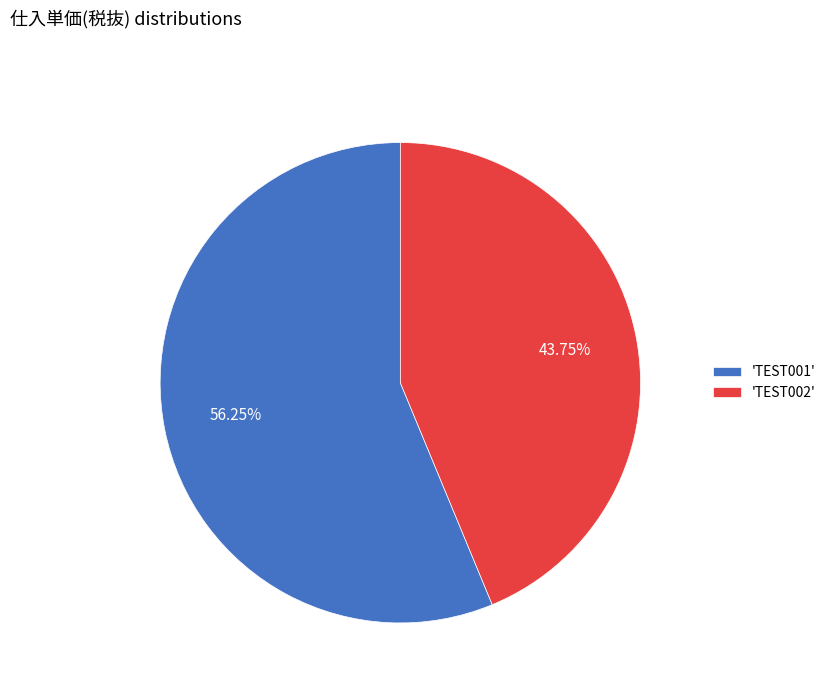

How many segments does this pie chart have?

2